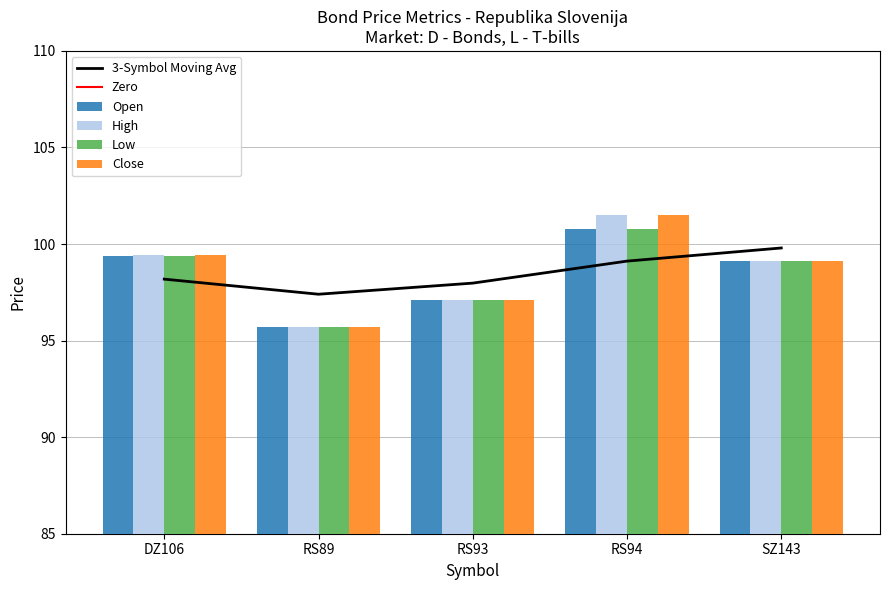

Which series changed the most between RS93 and SZ143?

Open